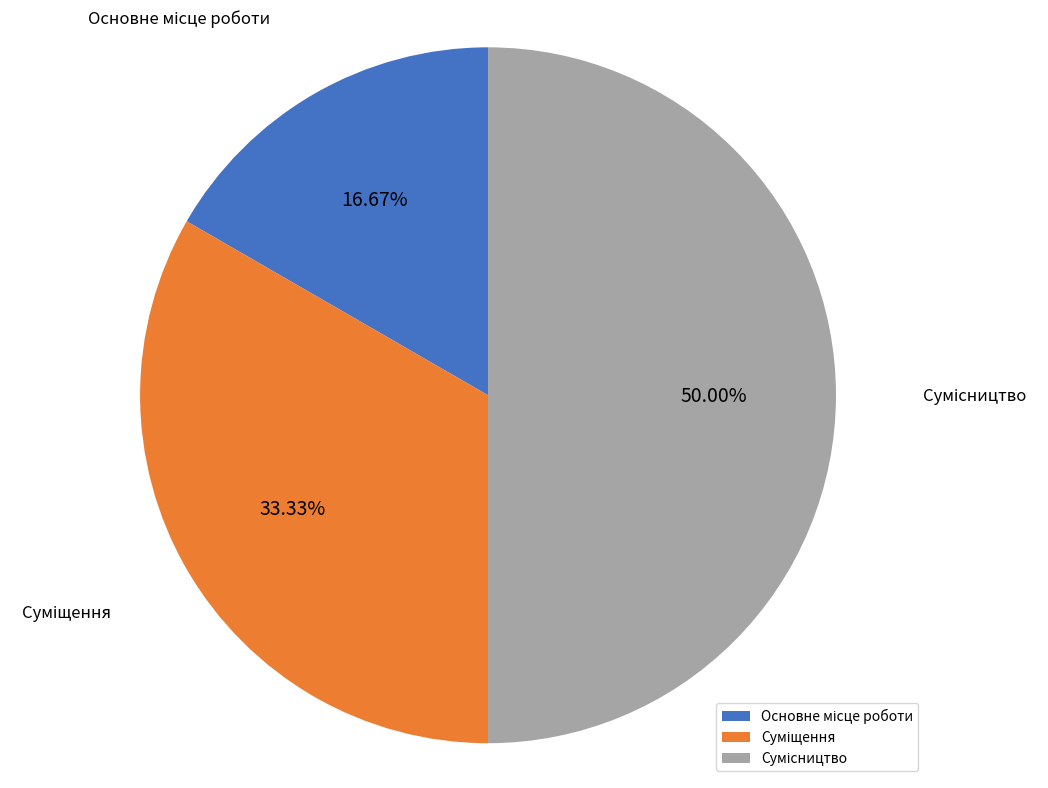

Count the number of slices in the pie.

3